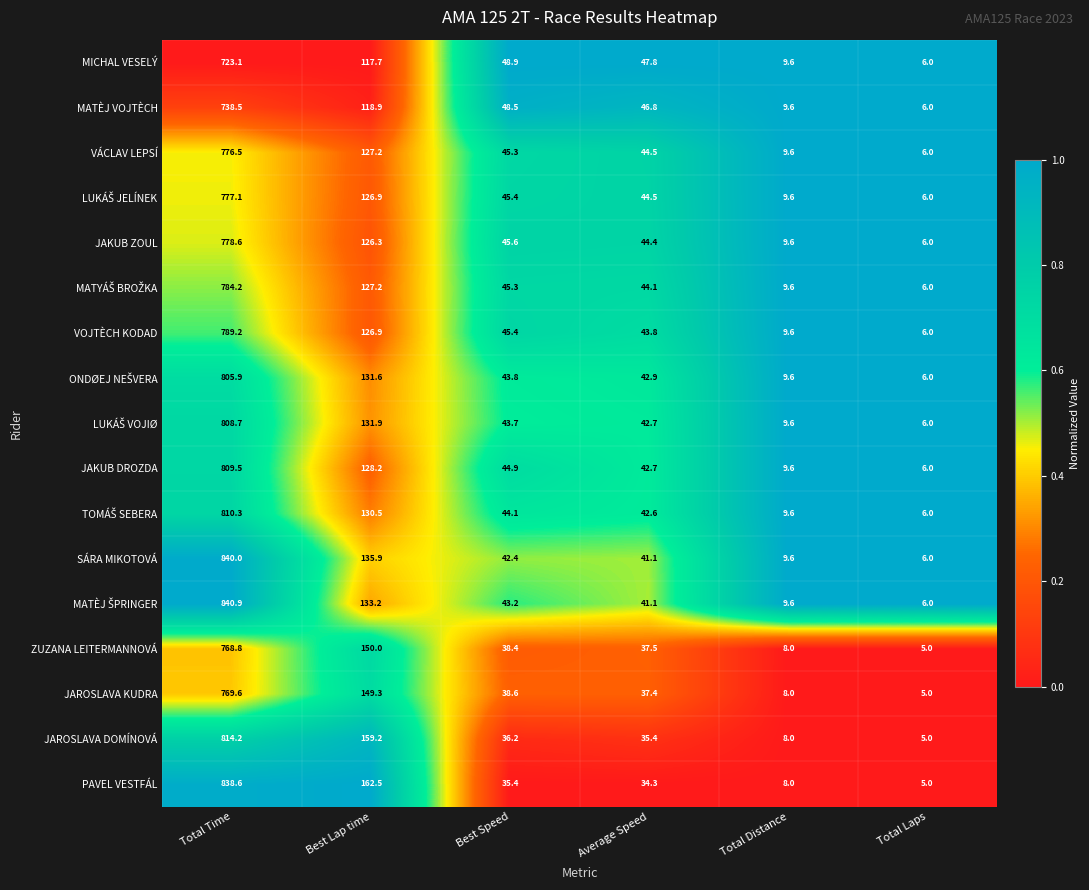

Which series has the largest total across all categories?

PAVEL VESTFÁL